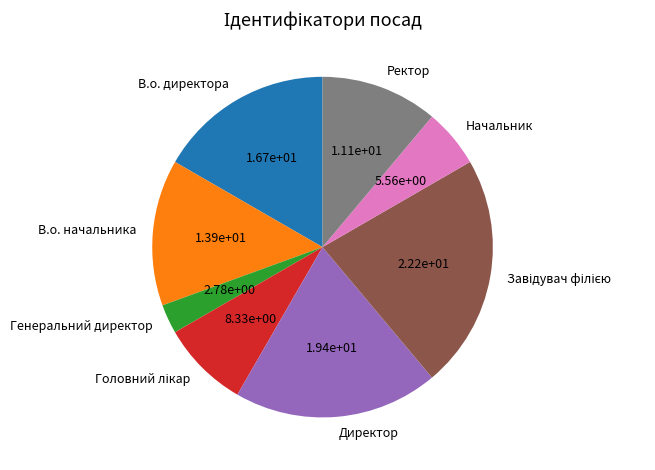

What is the smallest slice in the pie chart?

Генеральний директор